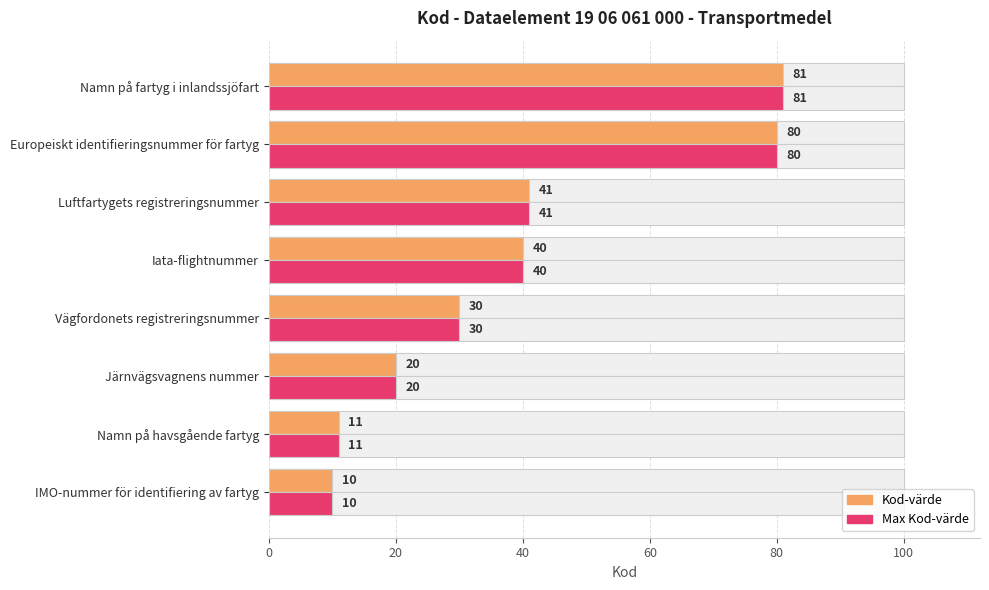

What is the sum of all Kod-värde values?

313